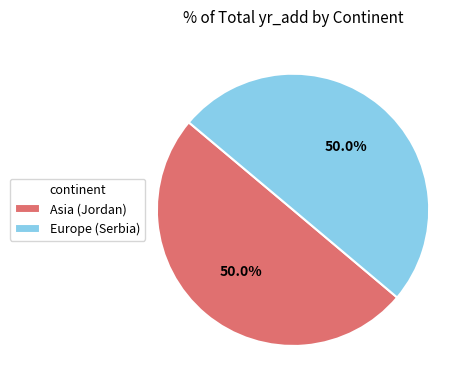

What is the ratio of the value at Europe (Serbia) to the value at Asia (Jordan)?

1.0